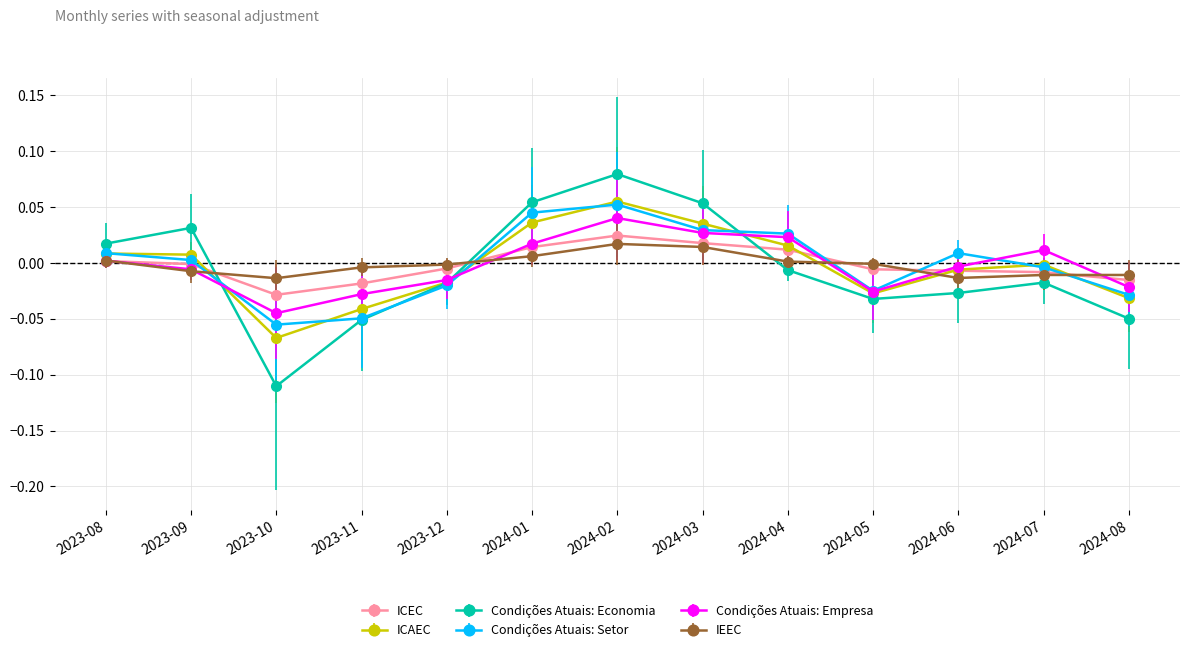

True or false: Condições Atuais: Empresa has a value of -0.0 at 2024-08.

True